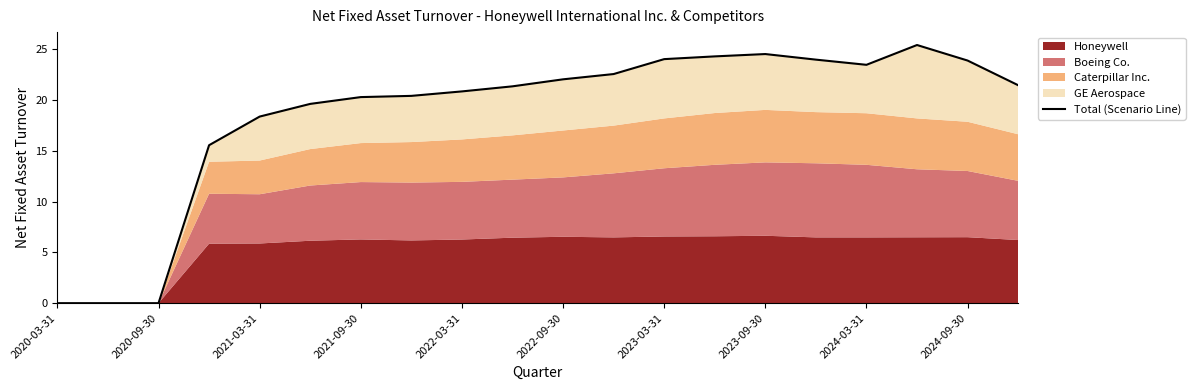

Reading right to left, what are all the values shown in this chart?

21.5	23.9	25.4	23.5	24.0	24.5	24.3	24.0	22.6	22.1	21.4	20.9	20.4	20.3	19.6	18.4	15.6	0.0	0.0	0.0